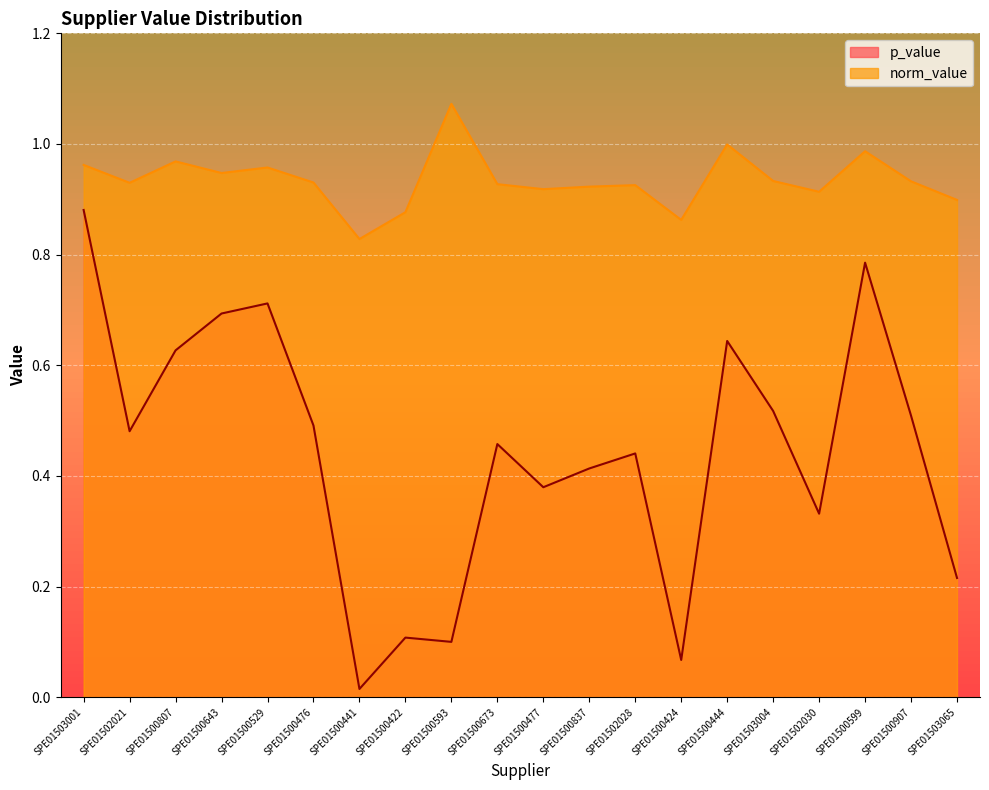

Count the number of data series in this chart.

2